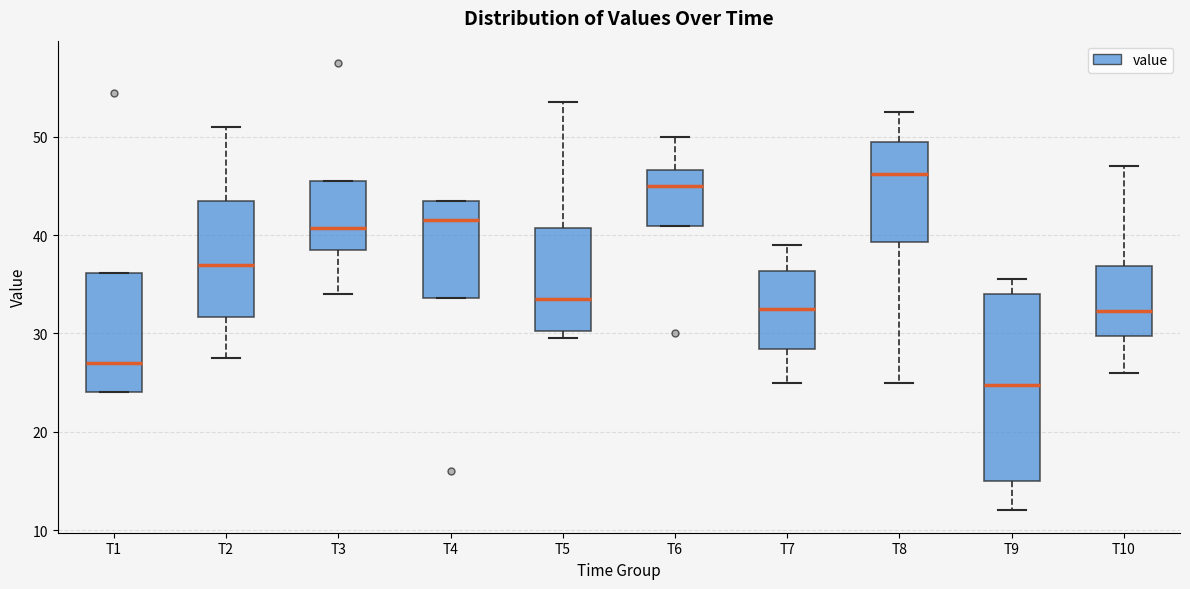

Reading left to right, transcribe this box plot: for each box, give where its median line is, the range the box spans, and where its two whiskers end, as read against the y-axis. The values are not printed on the chart, so give them approximately, as read against the axis.

T1: median 27, box 24 to 36, whiskers 24 to 36
T2: median 37, box 32 to 44, whiskers 28 to 51
T3: median 41, box 39 to 46, whiskers 34 to 46
T4: median 42, box 34 to 44, whiskers 34 to 44
T5: median 34, box 30 to 41, whiskers 30 (just below the box's lower edge) to 54
T6: median 45, box 41 to 47, whiskers 41 to 50
T7: median 33, box 28 to 36, whiskers 25 to 39
T8: median 46, box 39 to 50, whiskers 25 to 53
T9: median 25, box 15 to 34, whiskers 12 to 36
T10: median 32, box 30 to 37, whiskers 26 to 47